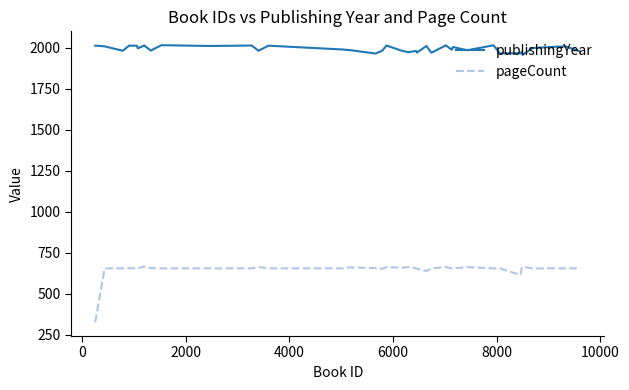

List the series in order of their peak value, lowest first.

pageCount, publishingYear